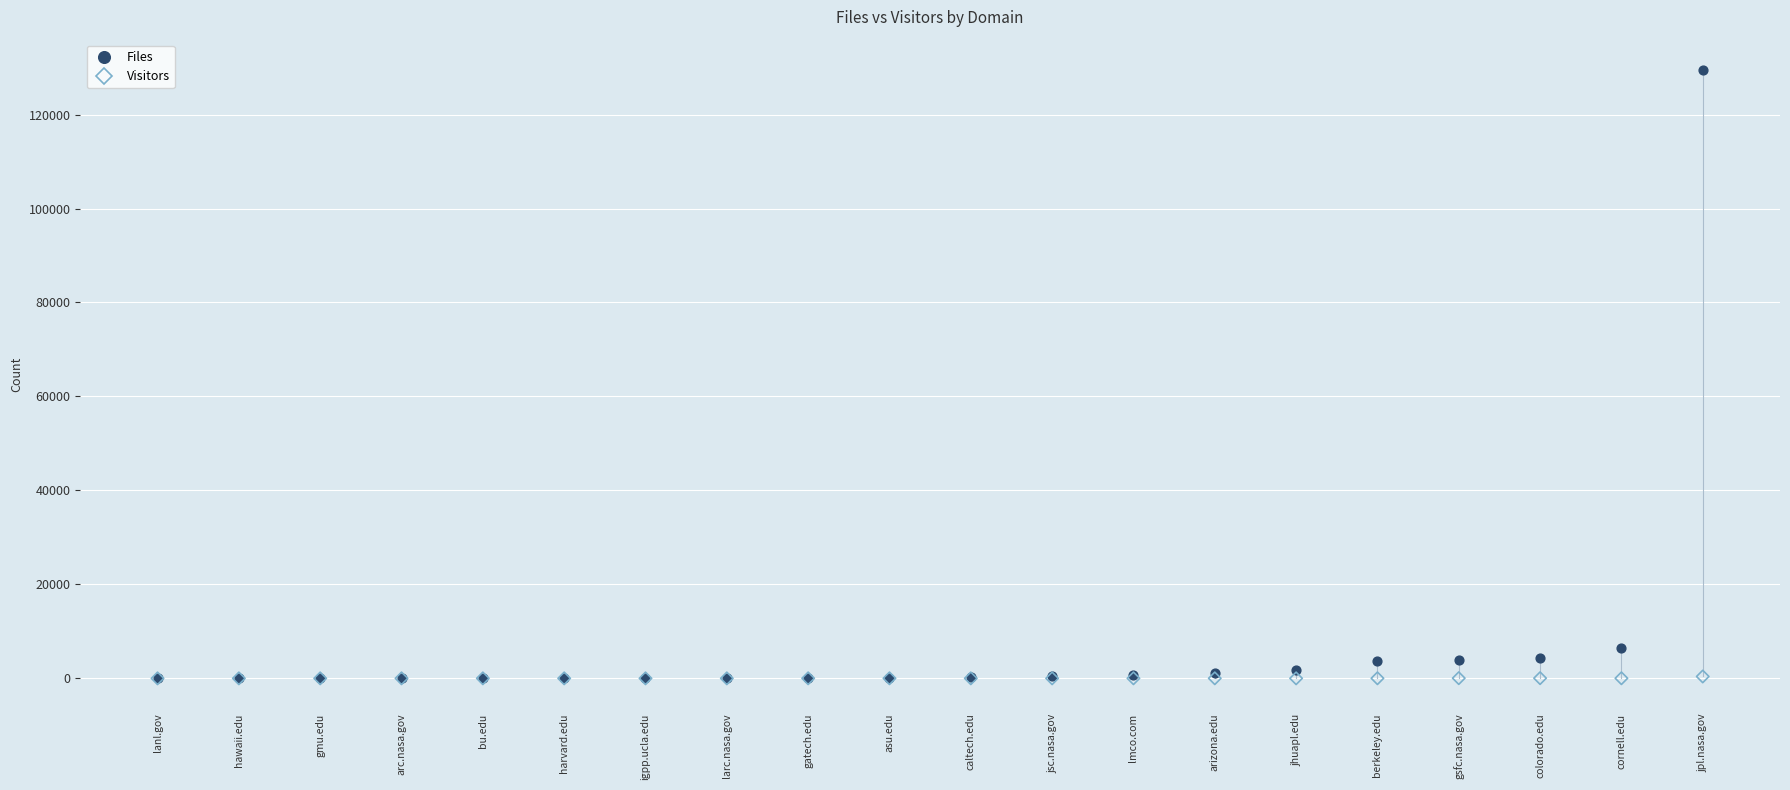

In the Files series, what Y value is closest to 64734?

6417